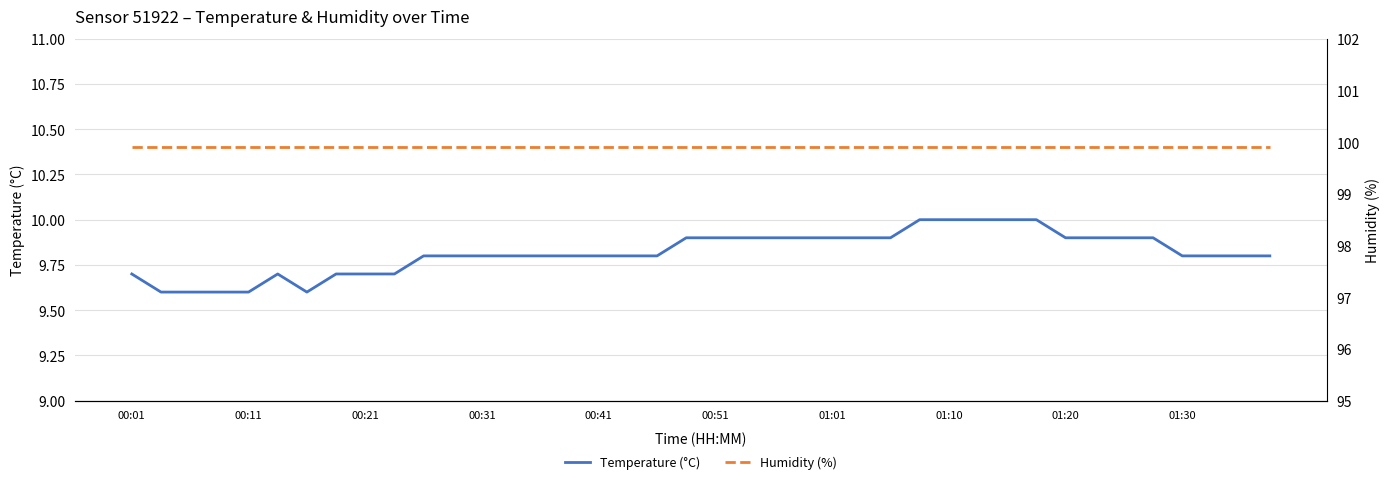

Rank the series by their average value, from highest to lowest.

Humidity (%), Temperature (°C)